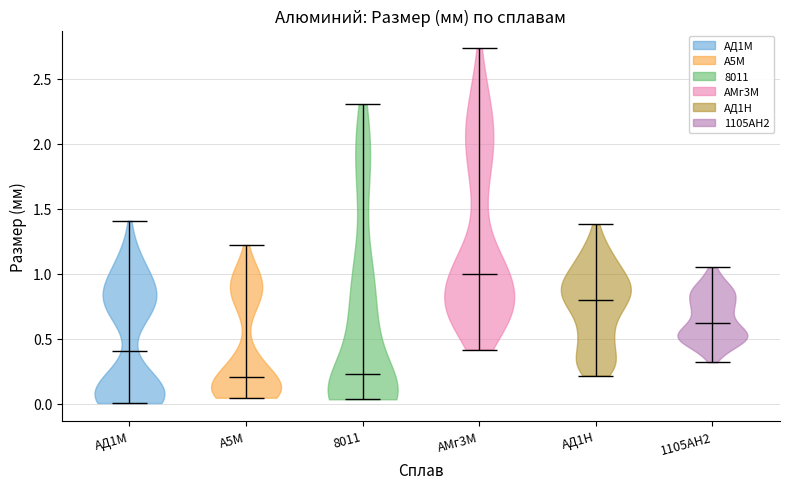

Reading left to right, read every violin against the y-axis: where its median line is, and the lowest and highest points it reaches. The values are not printed on the chart, so give them approximately, as read against the axis.

АД1М: median line 0.40, lowest point 0.00, highest point 1.40
А5М: median line 0.20, lowest point 0.05, highest point 1.20
8011: median line 0.25, lowest point 0.05, highest point 2.30
АМг3М: median line 1.00, lowest point 0.40, highest point 2.75
АД1Н: median line 0.80, lowest point 0.20, highest point 1.40
1105АН2: median line 0.60, lowest point 0.30, highest point 1.05